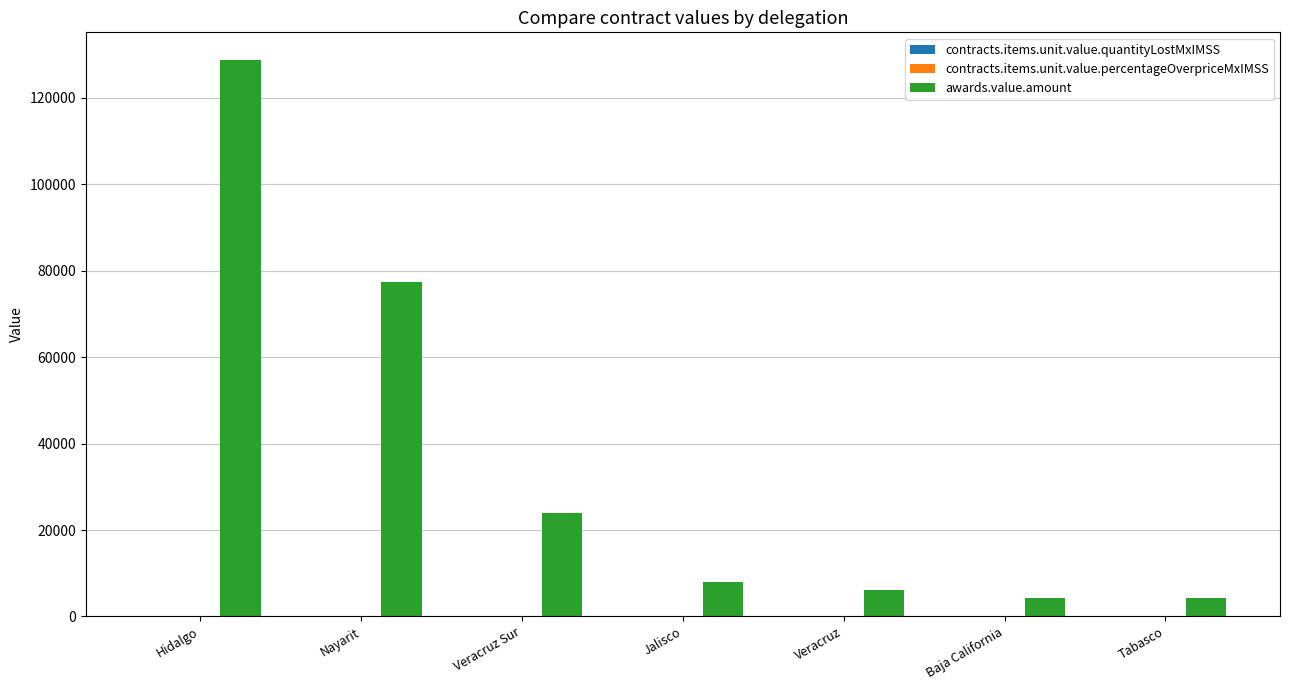

Count the number of categories in the chart.

7